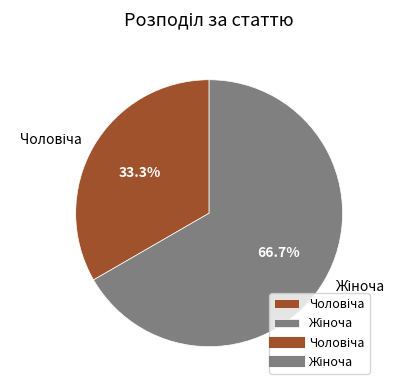

Is there a majority slice in this chart?

Yes